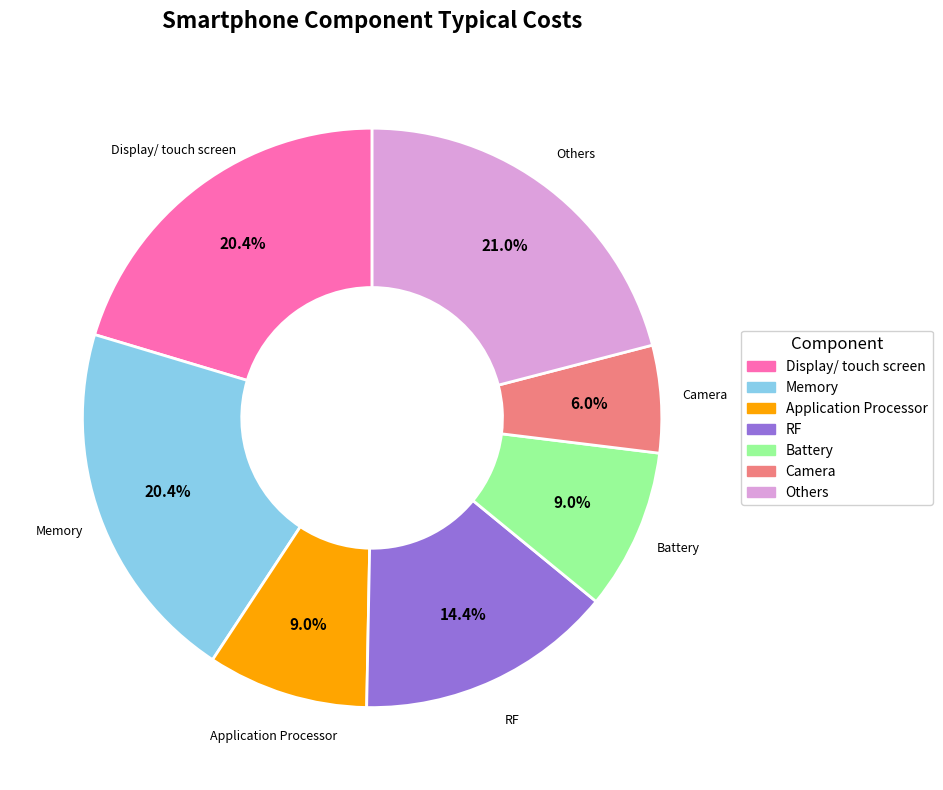

True or false: Others accounts for 34% of the total.

False